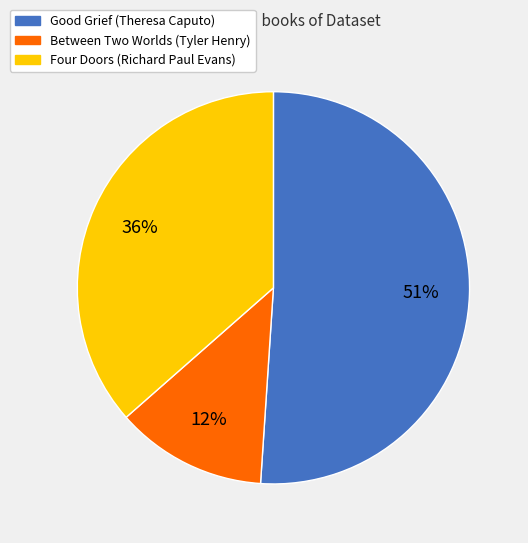

True or false: Good Grief (Theresa Caputo) accounts for 51% of the total.

True